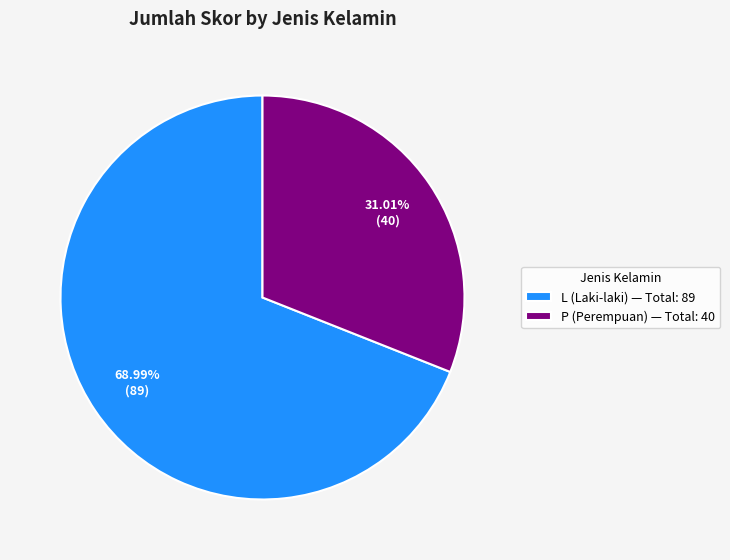

Which has a higher value, P or L?

L